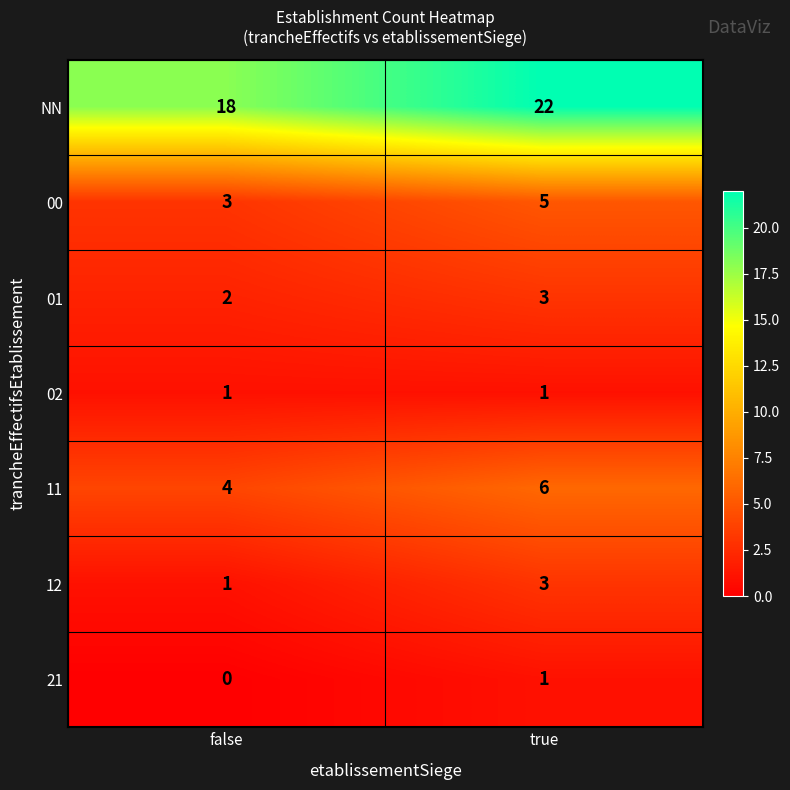

What is the sum of all 12 values?

4